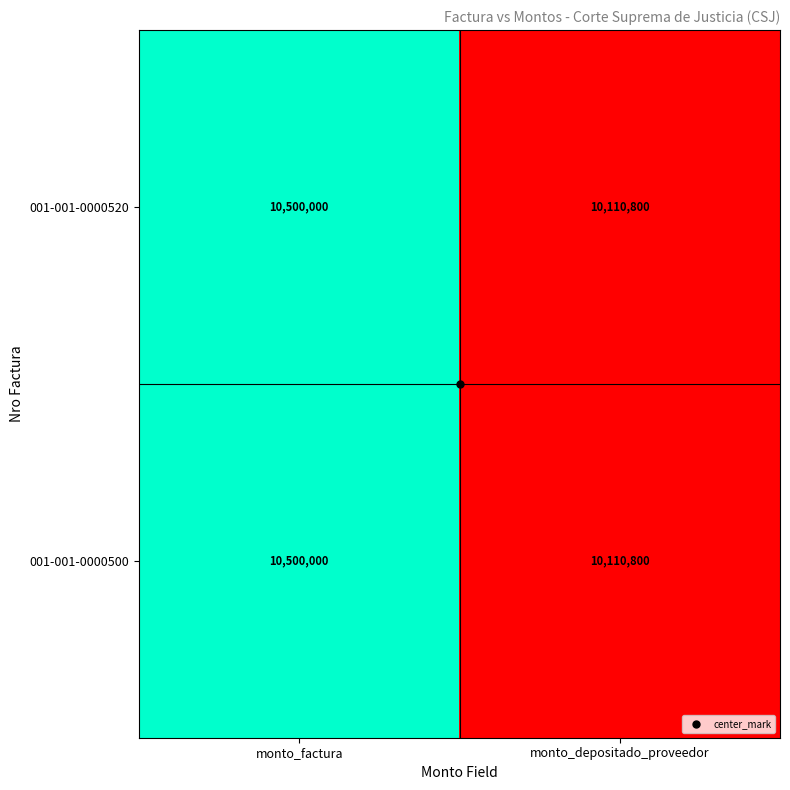

What is the sum of all 001-001-0000500 values?

20610800